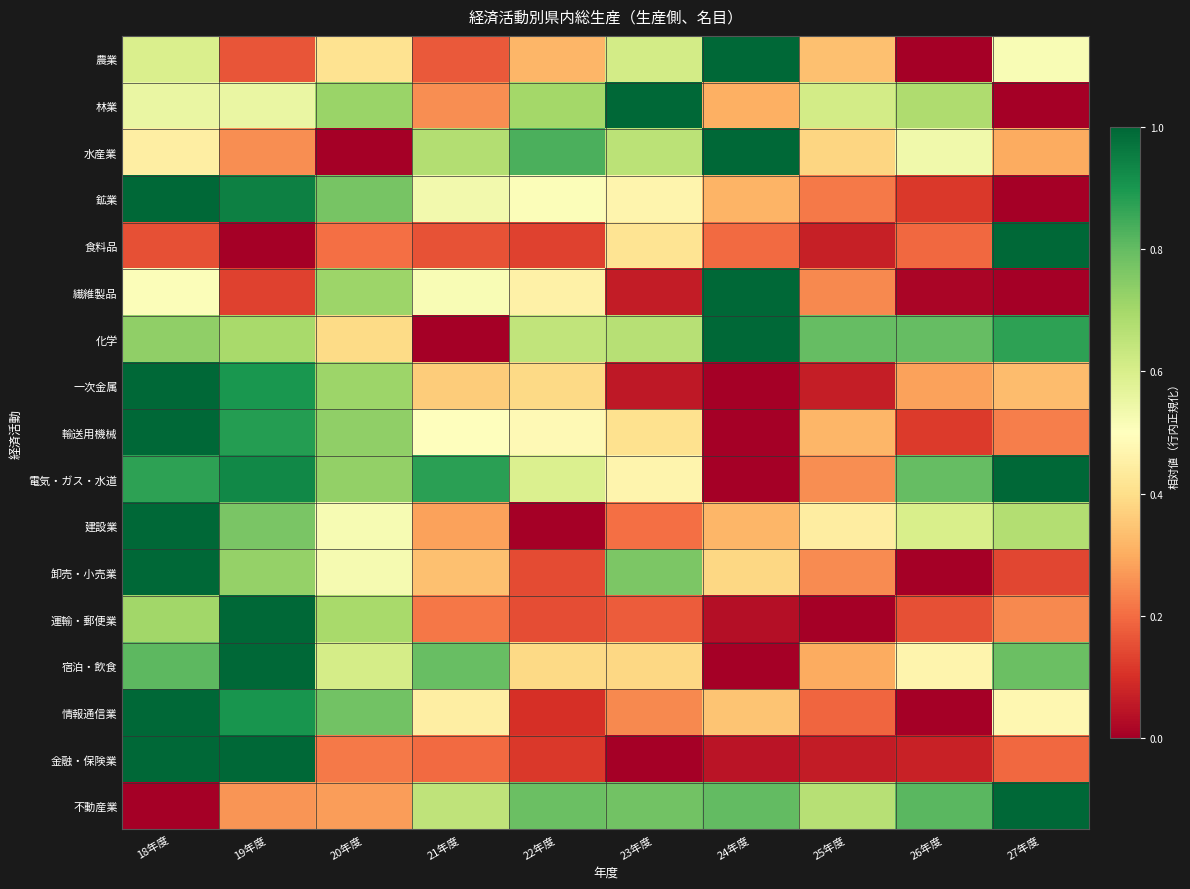

Reading right to left, what are all the values shown in this chart?

農業: 27年度=0.5	26年度=0.0	25年度=0.3	24年度=1.0	23年度=0.6	22年度=0.3	21年度=0.2	20年度=0.4	19年度=0.2	18年度=0.6
林業: 27年度=0.0	26年度=0.7	25年度=0.6	24年度=0.3	23年度=1.0	22年度=0.7	21年度=0.3	20年度=0.7	19年度=0.6	18年度=0.6
水産業: 27年度=0.3	26年度=0.5	25年度=0.4	24年度=1.0	23年度=0.7	22年度=0.8	21年度=0.7	20年度=0.0	19年度=0.3	18年度=0.4
鉱業: 27年度=0.0	26年度=0.1	25年度=0.2	24年度=0.3	23年度=0.5	22年度=0.5	21年度=0.5	20年度=0.8	19年度=0.9	18年度=1.0
食料品: 27年度=1.0	26年度=0.2	25年度=0.1	24年度=0.2	23年度=0.4	22年度=0.1	21年度=0.2	20年度=0.2	19年度=0.0	18年度=0.2
繊維製品: 27年度=0.0	26年度=0.0	25年度=0.2	24年度=1.0	23年度=0.1	22年度=0.5	21年度=0.5	20年度=0.7	19年度=0.1	18年度=0.5
化学: 27年度=0.9	26年度=0.8	25年度=0.8	24年度=1.0	23年度=0.7	22年度=0.6	21年度=0.0	20年度=0.4	19年度=0.7	18年度=0.7
一次金属: 27年度=0.3	26年度=0.3	25年度=0.1	24年度=0.0	23年度=0.1	22年度=0.4	21年度=0.4	20年度=0.7	19年度=0.9	18年度=1.0
輸送用機械: 27年度=0.2	26年度=0.1	25年度=0.3	24年度=0.0	23年度=0.4	22年度=0.5	21年度=0.5	20年度=0.7	19年度=0.9	18年度=1.0
電気・ガス・水道: 27年度=1.0	26年度=0.8	25年度=0.3	24年度=0.0	23年度=0.5	22年度=0.6	21年度=0.9	20年度=0.7	19年度=0.9	18年度=0.9
建設業: 27年度=0.7	26年度=0.6	25年度=0.4	24年度=0.3	23年度=0.2	22年度=0.0	21年度=0.3	20年度=0.5	19年度=0.8	18年度=1.0
卸売・小売業: 27年度=0.1	26年度=0.0	25年度=0.2	24年度=0.4	23年度=0.8	22年度=0.1	21年度=0.3	20年度=0.5	19年度=0.7	18年度=1.0
運輸・郵便業: 27年度=0.2	26年度=0.2	25年度=0.0	24年度=0.0	23年度=0.2	22年度=0.1	21年度=0.2	20年度=0.7	19年度=1.0	18年度=0.7
宿泊・飲食: 27年度=0.8	26年度=0.5	25年度=0.3	24年度=0.0	23年度=0.4	22年度=0.4	21年度=0.8	20年度=0.6	19年度=1.0	18年度=0.8
情報通信業: 27年度=0.5	26年度=0.0	25年度=0.2	24年度=0.3	23年度=0.2	22年度=0.1	21年度=0.4	20年度=0.8	19年度=0.9	18年度=1.0
金融・保険業: 27年度=0.2	26年度=0.1	25年度=0.1	24年度=0.0	23年度=0.0	22年度=0.1	21年度=0.2	20年度=0.2	19年度=1.0	18年度=1.0
不動産業: 27年度=1.0	26年度=0.8	25年度=0.7	24年度=0.8	23年度=0.8	22年度=0.8	21年度=0.7	20年度=0.3	19年度=0.3	18年度=0.0